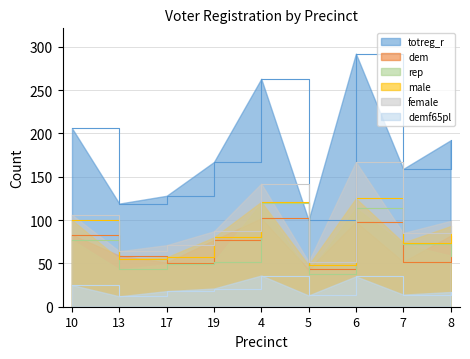

Reading right to left, what are all the values shown in this chart?

totreg_r: 192	159	292	100	263	167	128	119	206
dem: 82	52	98	43	102	77	51	59	83
rep: 59	72	114	38	120	52	49	43	77
male: 93	74	125	48	121	80	57	55	100
female: 99	85	167	52	142	87	71	64	106
demf65pl: 17	14	35	13	36	21	18	12	25